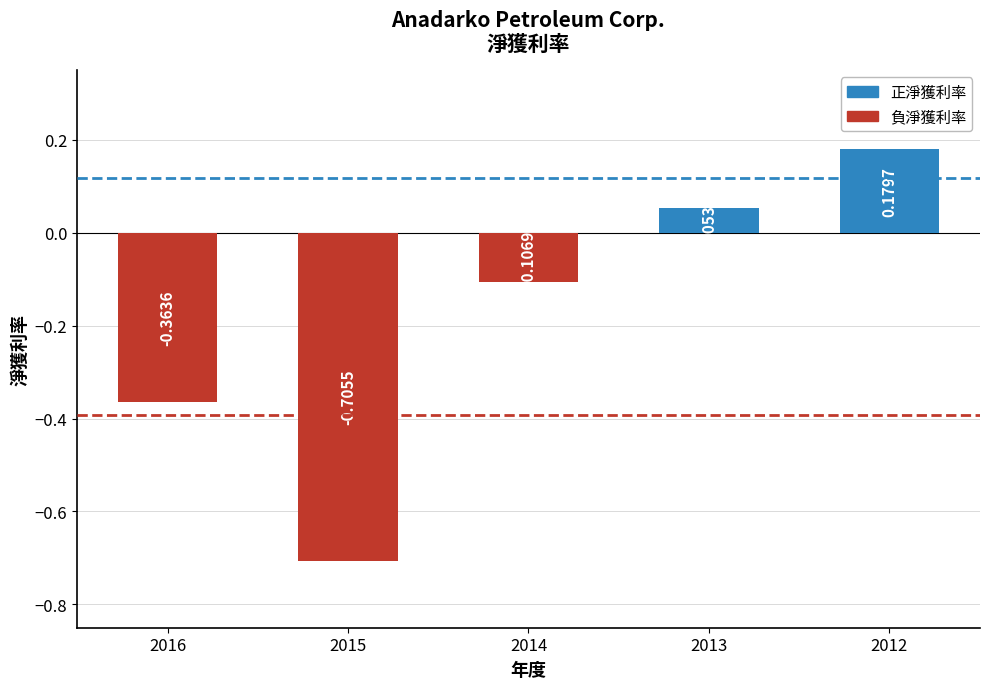

What is the sum of the values at 2014 and 2016?

-0.5